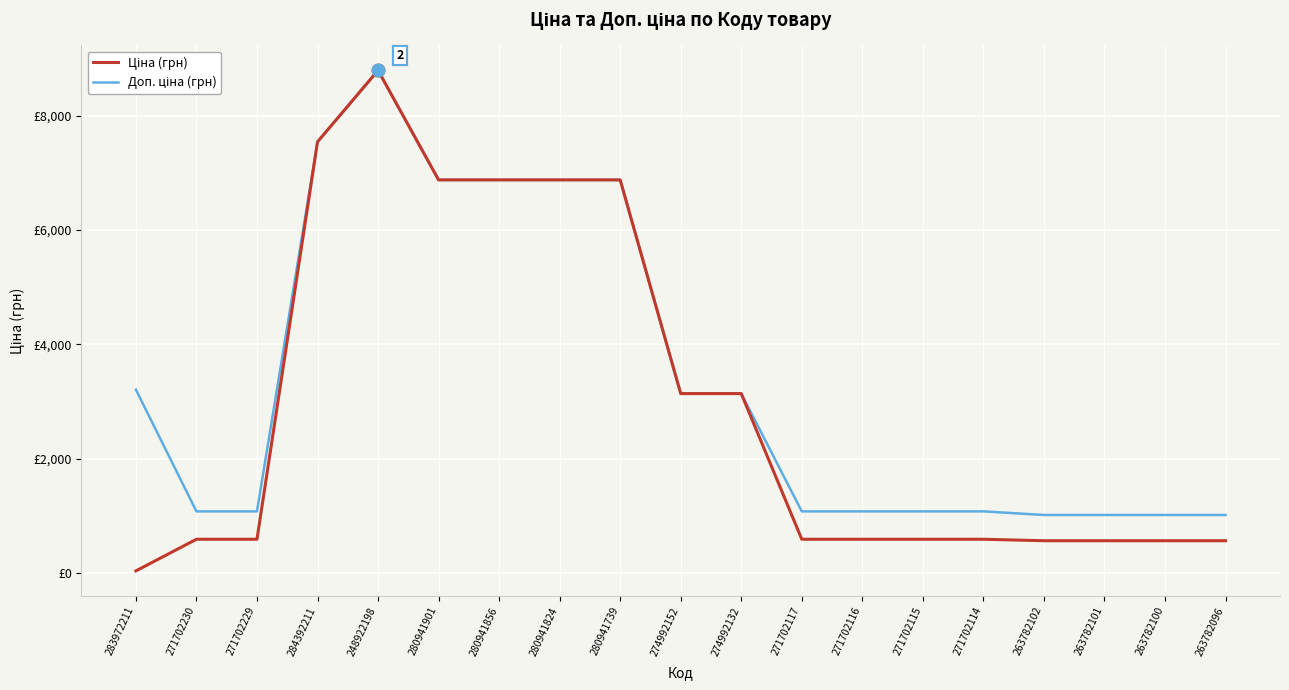

Does the chart display data point markers on the line(s)?

No